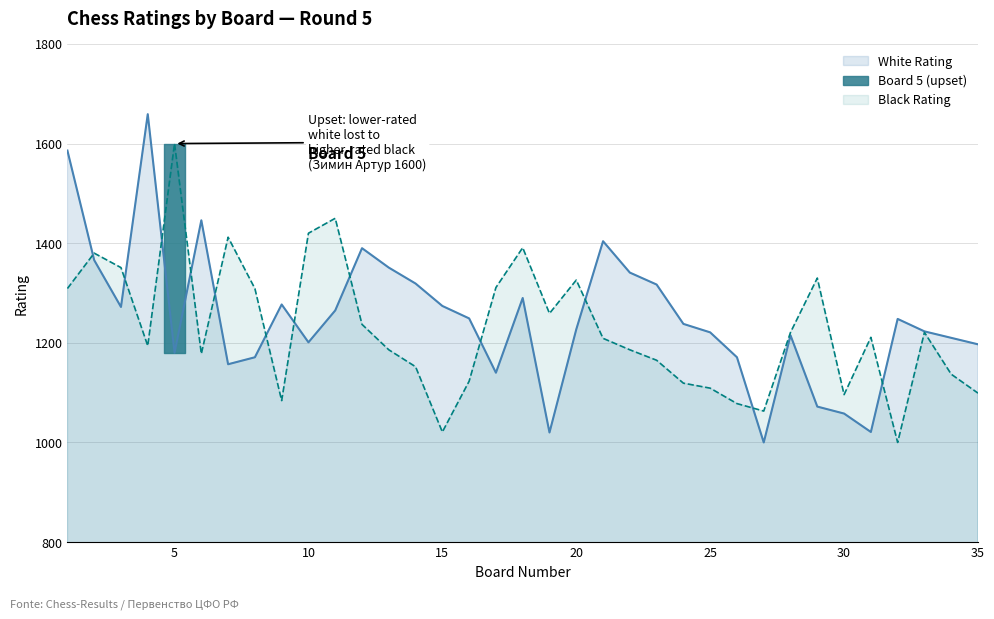

The value of Black Rating at 10 is 530. True or false?

False